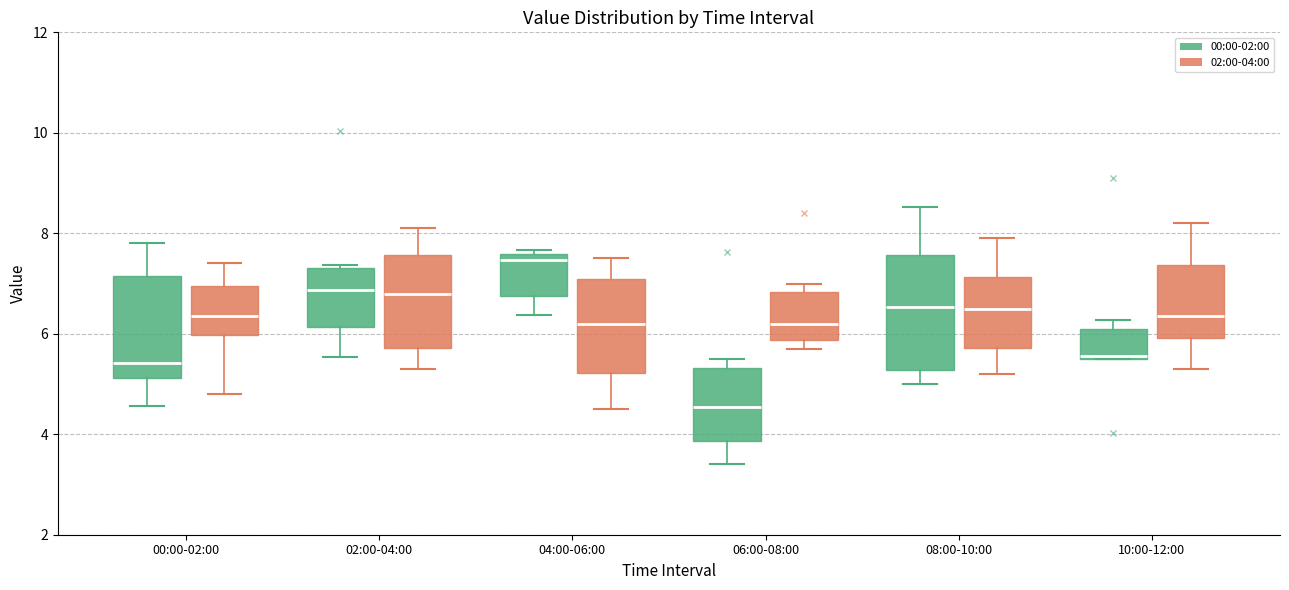

Reading left to right, transcribe this box plot: for each box, give where its median line is, the range the box spans, and where its two whiskers end, as read against the y-axis. The values are not printed on the chart, so give them approximately, as read against the axis.

00:00-02:00 (00:00-02:00): median 5.4, box 5.2 to 7.2, whiskers 4.6 to 7.8
00:00-02:00 (02:00-04:00): median 6.4, box 6.0 to 7.0, whiskers 4.8 to 7.4
02:00-04:00 (00:00-02:00): median 6.8, box 6.2 to 7.4, whiskers 5.6 to 7.4
02:00-04:00 (02:00-04:00): median 6.8, box 5.8 to 7.6, whiskers 5.4 to 8.2
04:00-06:00 (00:00-02:00): median 7.4, box 6.8 to 7.6, whiskers 6.4 to 7.6 (just above the box's upper edge)
04:00-06:00 (02:00-04:00): median 6.2, box 5.2 to 7.2, whiskers 4.6 to 7.6
06:00-08:00 (00:00-02:00): median 4.6, box 3.8 to 5.4, whiskers 3.4 to 5.6
06:00-08:00 (02:00-04:00): median 6.2, box 5.8 to 6.8, whiskers 5.8 (just below the box's lower edge) to 7.0
08:00-10:00 (00:00-02:00): median 6.6, box 5.2 to 7.6, whiskers 5.0 to 8.6
08:00-10:00 (02:00-04:00): median 6.6, box 5.8 to 7.2, whiskers 5.2 to 8.0
10:00-12:00 (00:00-02:00): median 5.6, box 5.6 to 6.2, whiskers 5.6 to 6.2 (just above the box's upper edge)
10:00-12:00 (02:00-04:00): median 6.4, box 6.0 to 7.4, whiskers 5.4 to 8.2